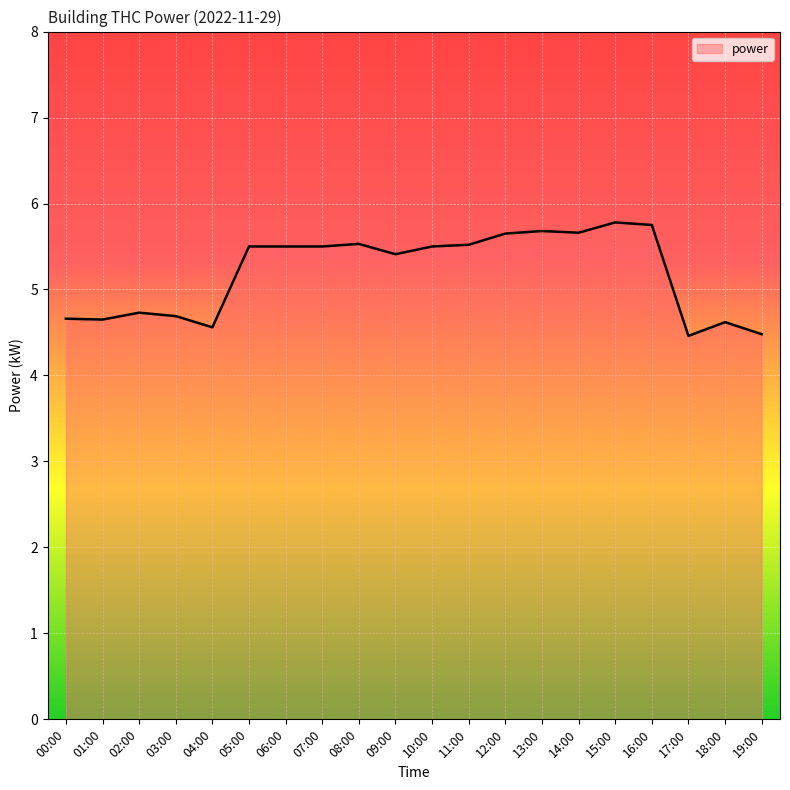

How many categories are shown in the chart?

20